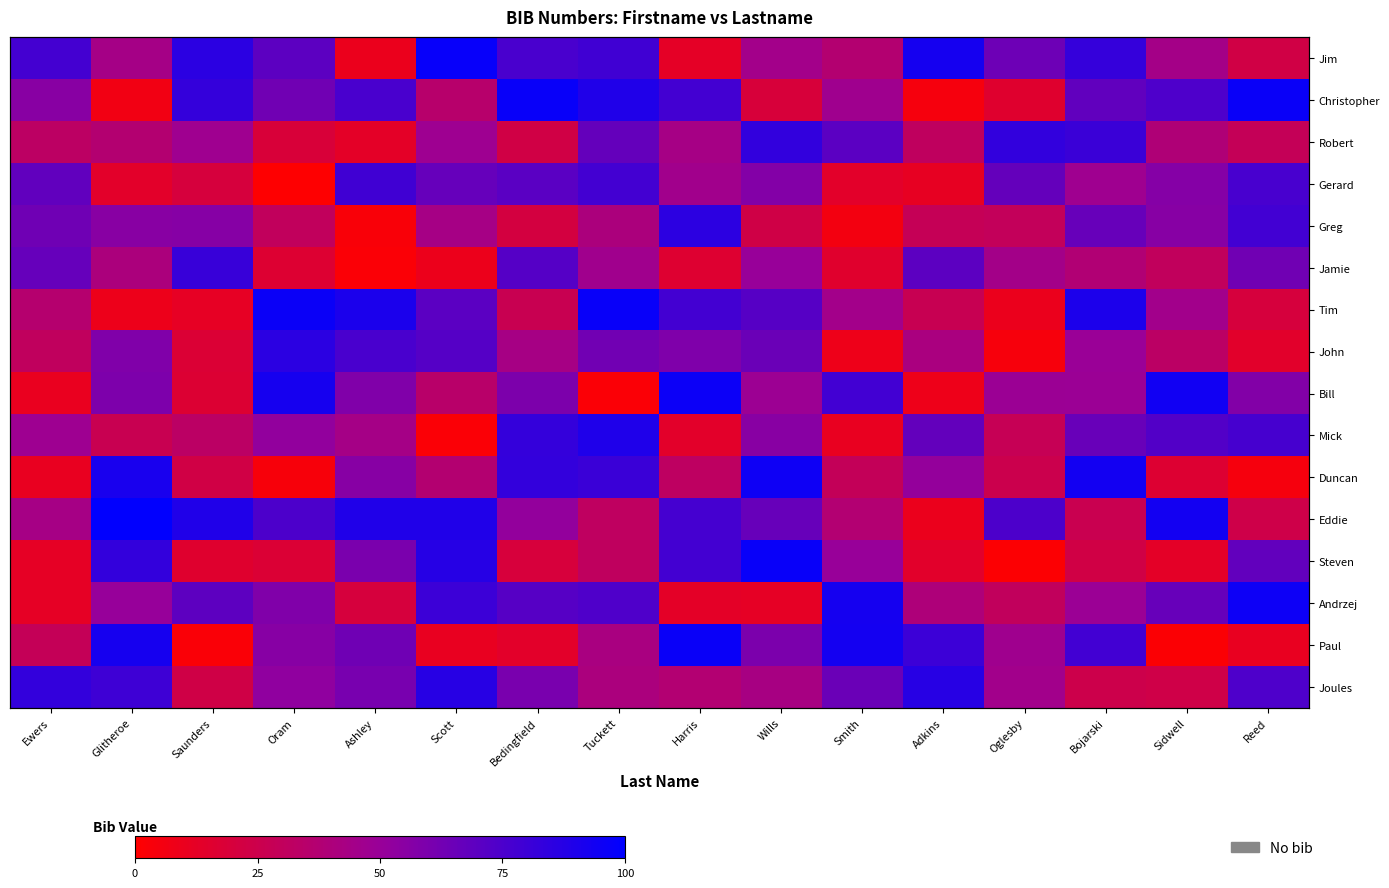

Read the Paul value at Scott.

10.6